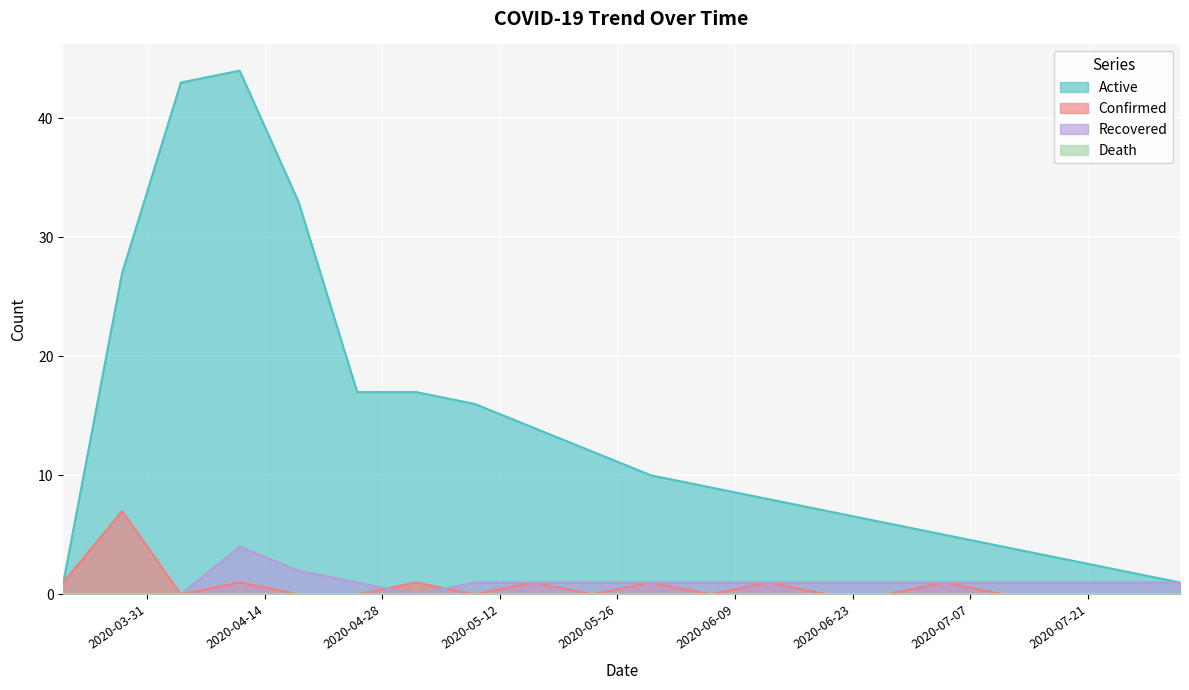

At which category does Recovered reach its first local valley?

2020-05-02